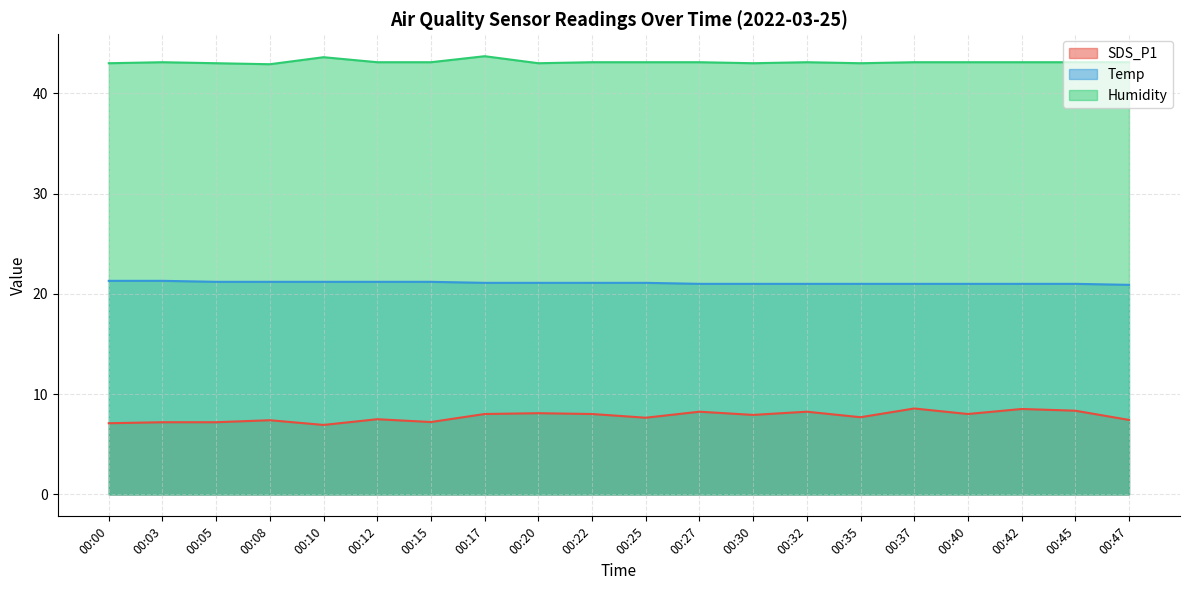

Count the Temp values in the range 21 to 22.

19